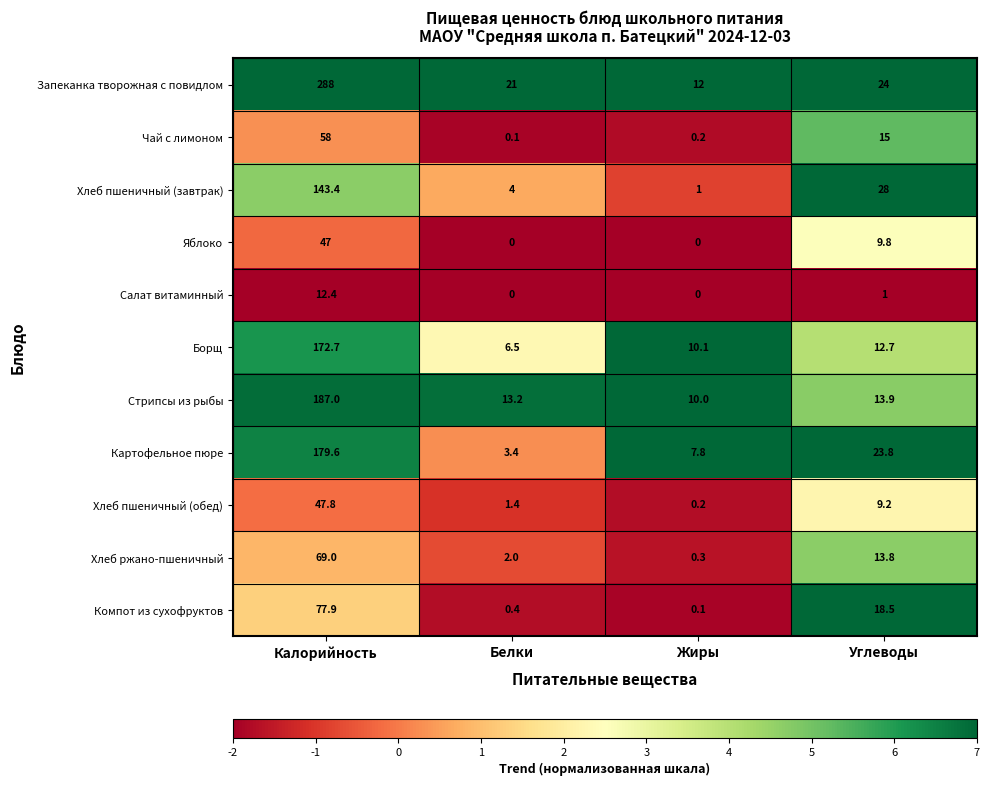

What is the spread (max minus min) of values at Жиры?

12.0